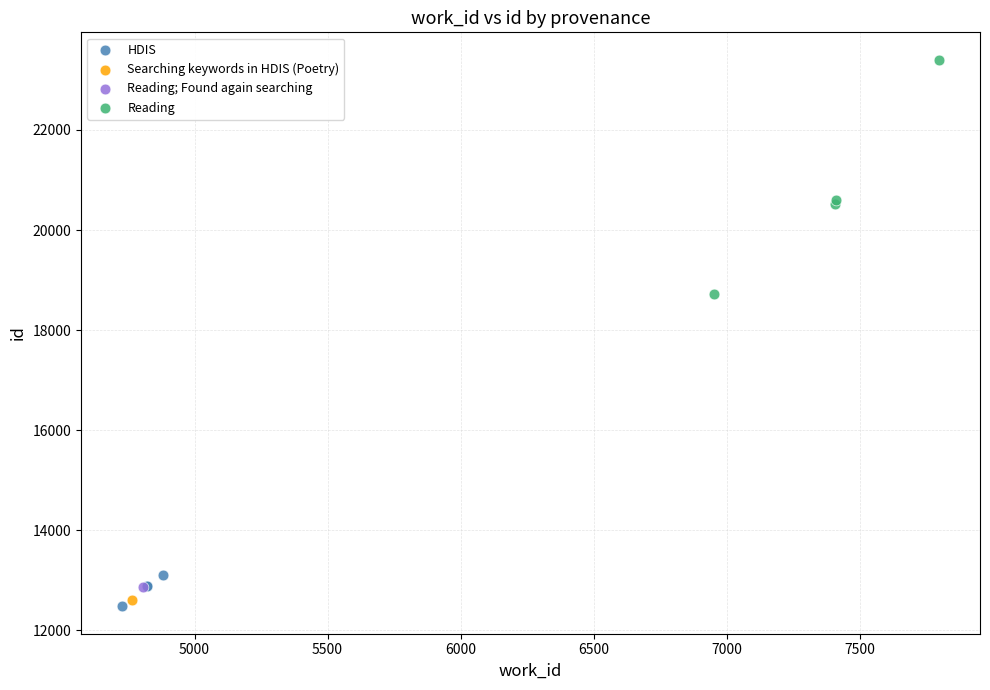

What are all the series names shown in the legend?

HDIS, Searching keywords in HDIS (Poetry), Reading; Found again searching, Reading